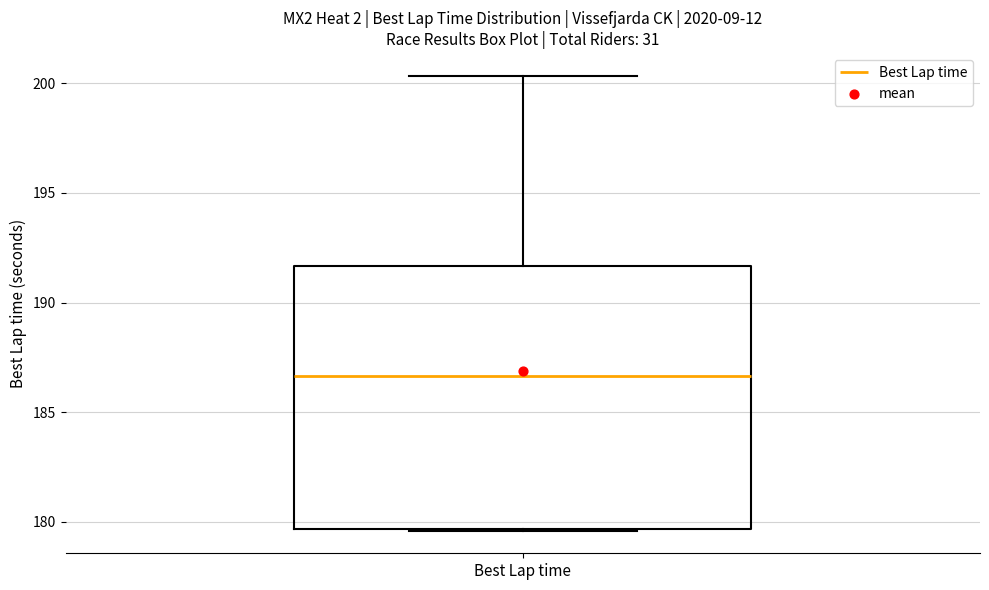

Read this box plot against the y-axis: the position of the median line, the range covered by the box, and the ends of both whiskers. The values are not printed on the chart, so give them approximately, as read against the axis.

median 186.5, box 179.5 to 191.5, whiskers 179.5 to 200.5